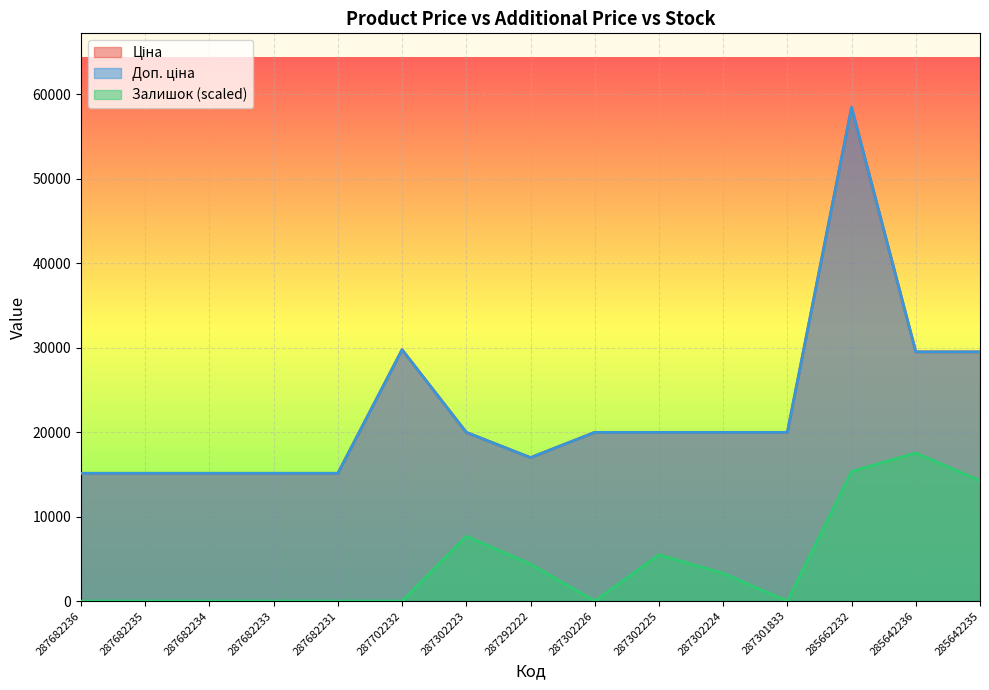

Between 287302224 and 285642236, which is larger?

285642236